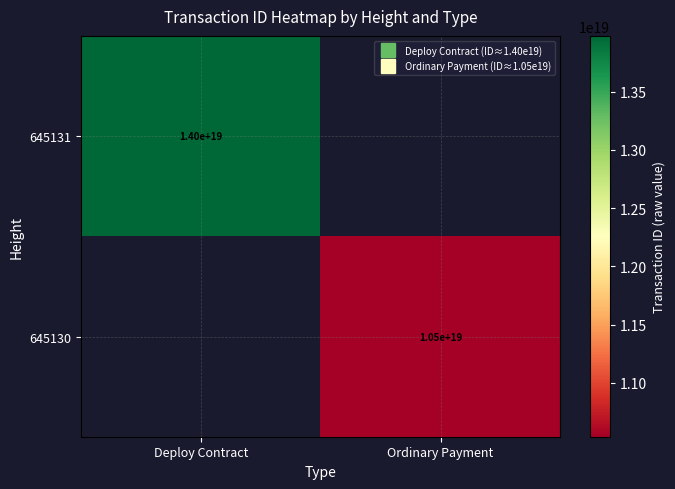

Which label corresponds to the smallest value in the chart?

Ordinary Payment